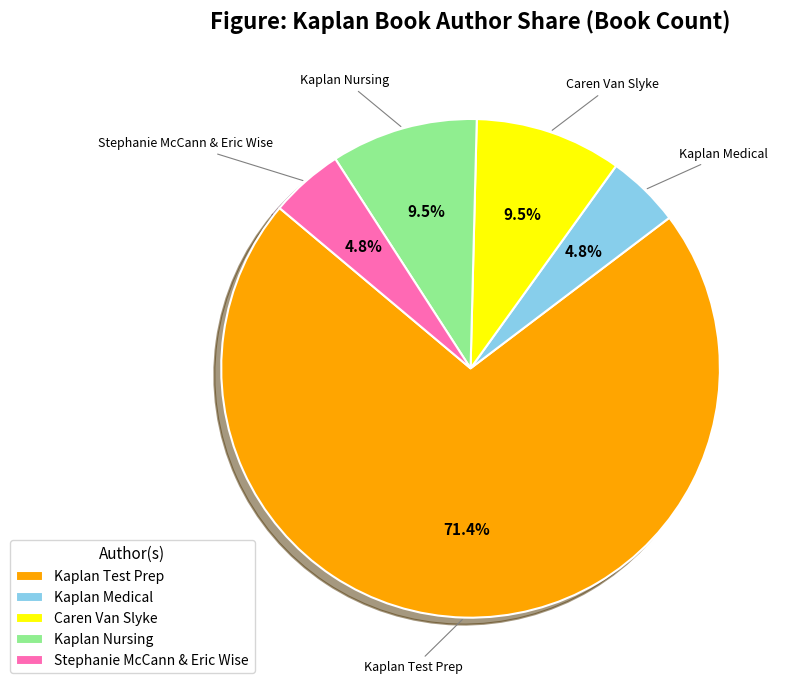

Does Caren Van Slyke account for over 50% of the chart?

No